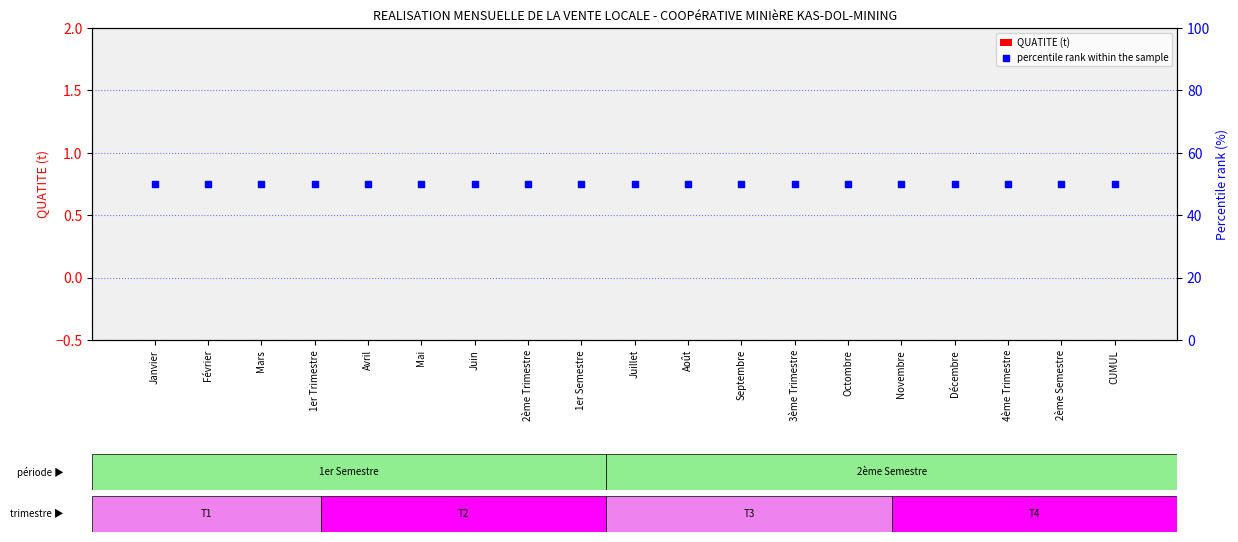

Which series contains the lowest Y value?

QUATITE (t)